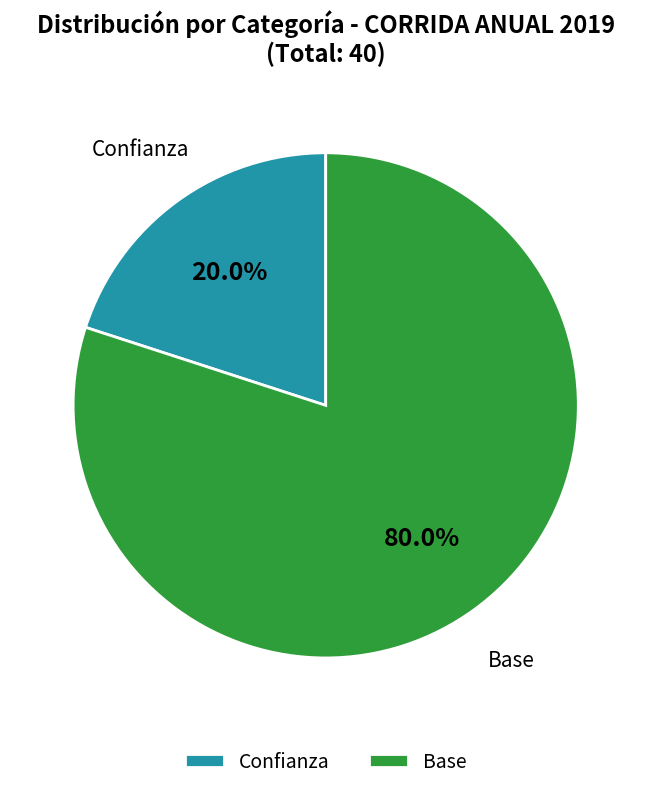

Does any single category account for the majority?

Yes